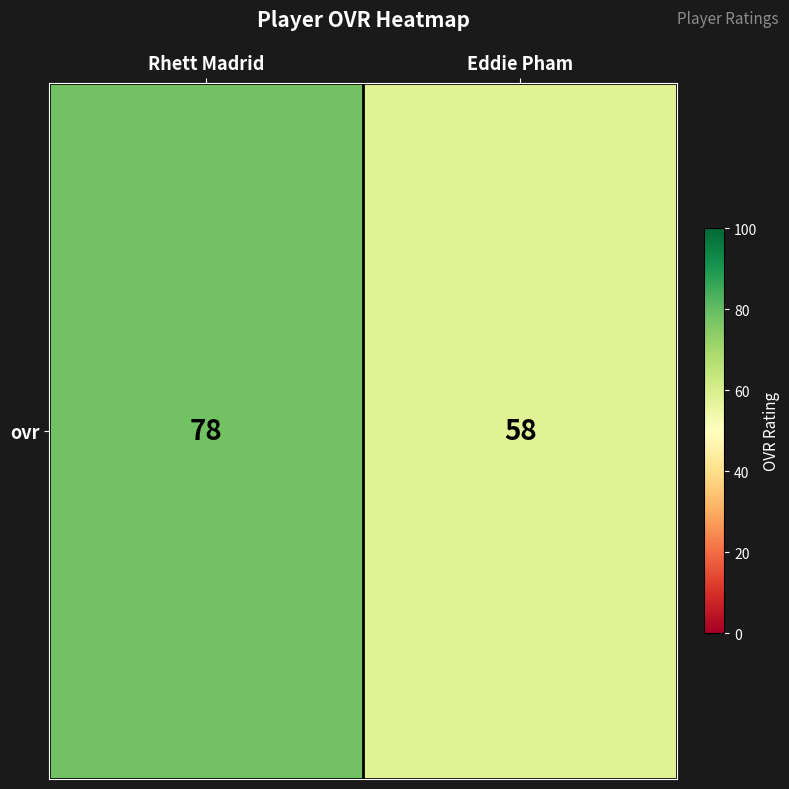

What is the difference between the values at Rhett Madrid and Eddie Pham?

20